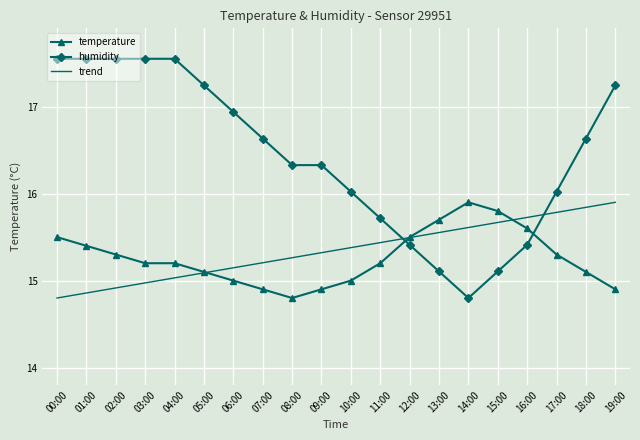

What is the total value across all series at 01:00?

47.8